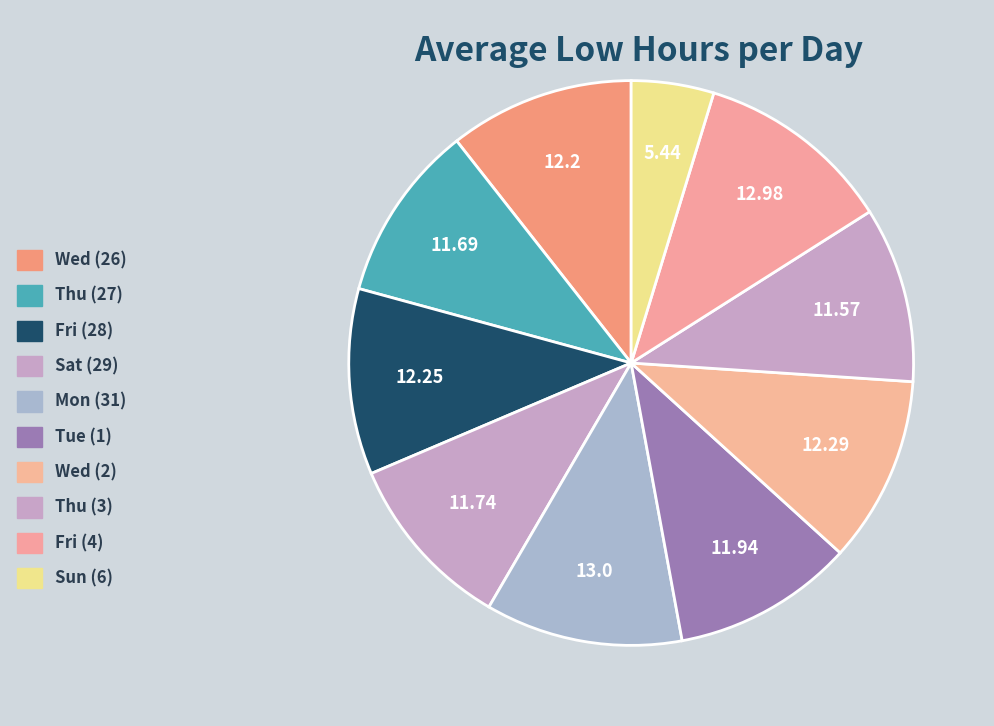

To the nearest percent, what portion does Wed (26) represent?

11%